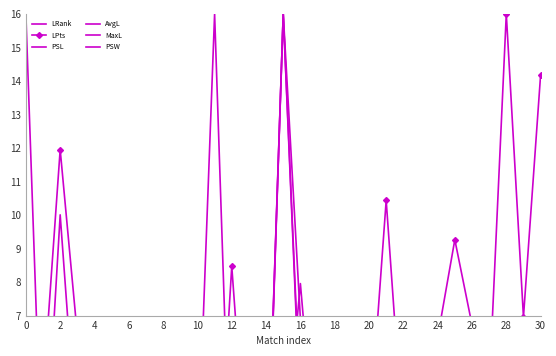

How many categories are shown in the chart?

31